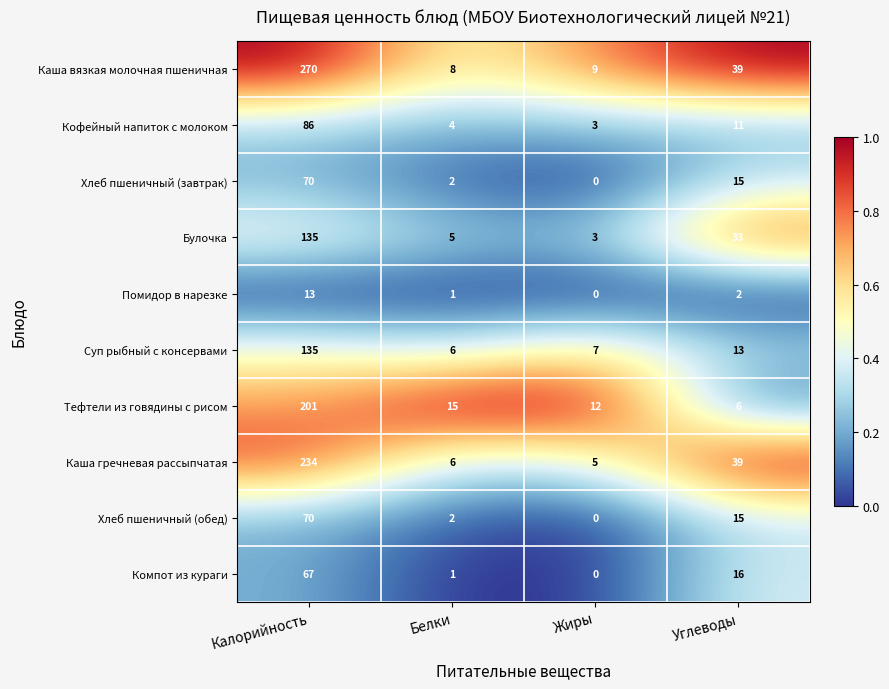

The Каша вязкая молочная пшеничная series shows 270 at Калорийность. True or false?

True